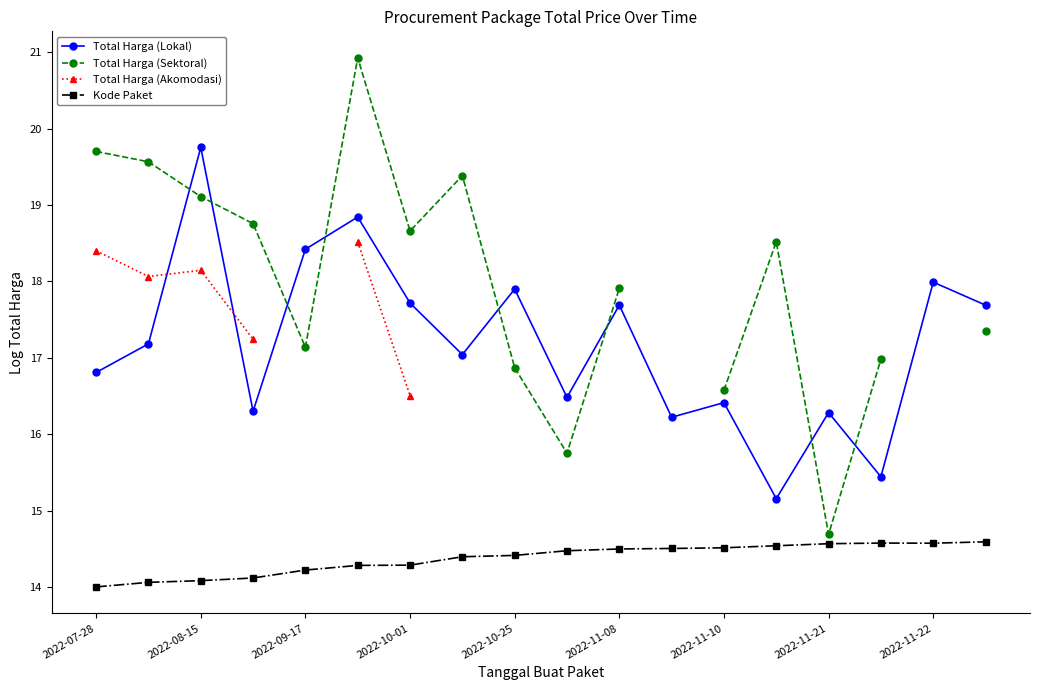

What is the label of the 14th point from the left?

13